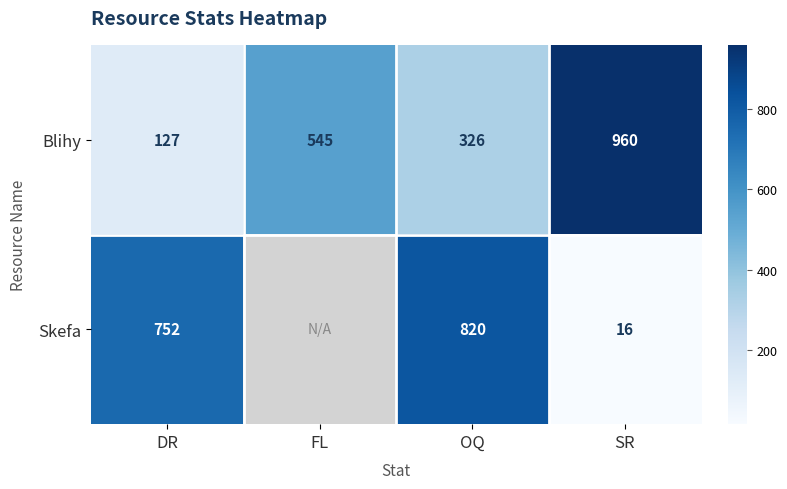

At how many categories does at least one series exceed 806?

2